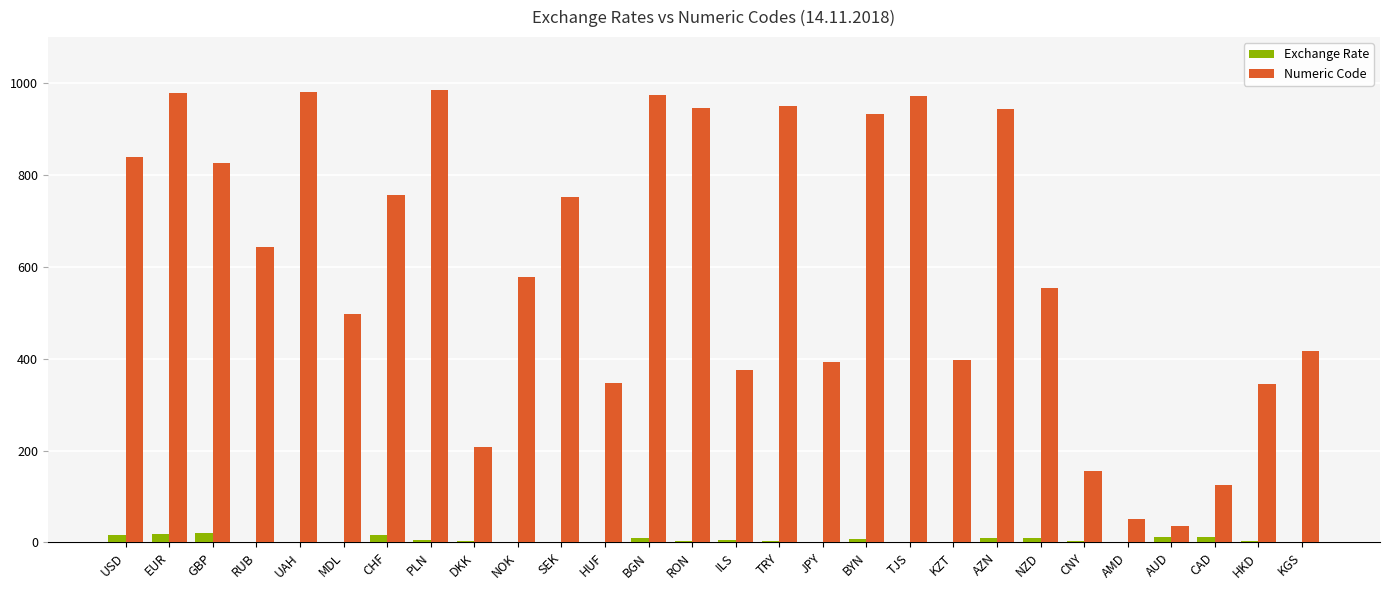

Is the value of Numeric Code at HKD greater than the value of Exchange Rate at PLN?

Yes